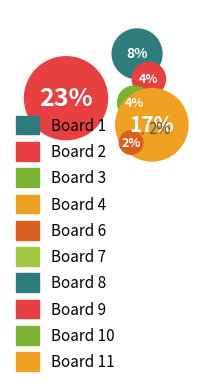

Which category has the biggest portion of the pie?

Board 9